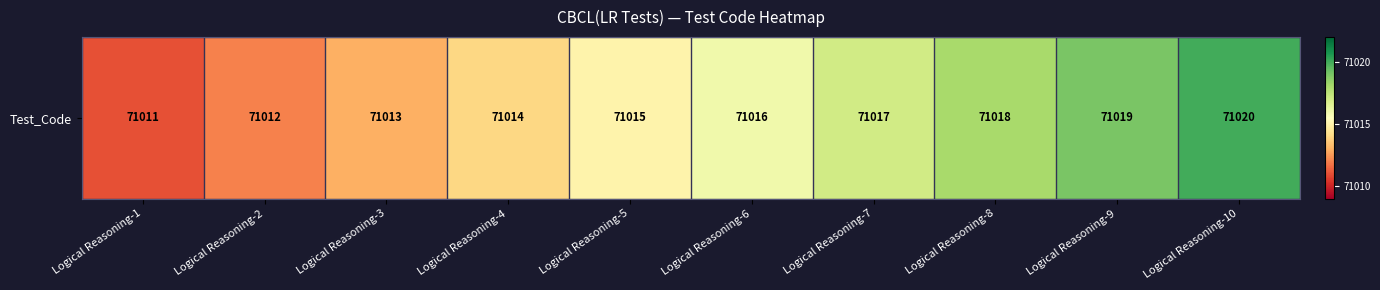

List the labels in order of value, smallest first.

Logical Reasoning-1, Logical Reasoning-2, Logical Reasoning-3, Logical Reasoning-4, Logical Reasoning-5, Logical Reasoning-6, Logical Reasoning-7, Logical Reasoning-8, Logical Reasoning-9, Logical Reasoning-10